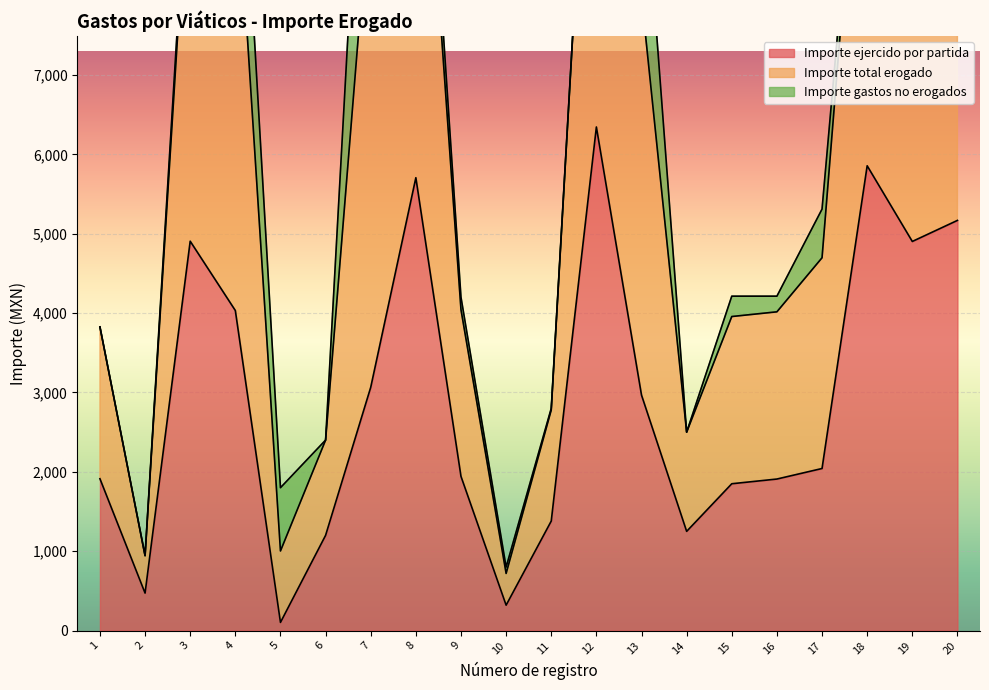

At which label does Importe ejercido por partida reach its minimum?

5